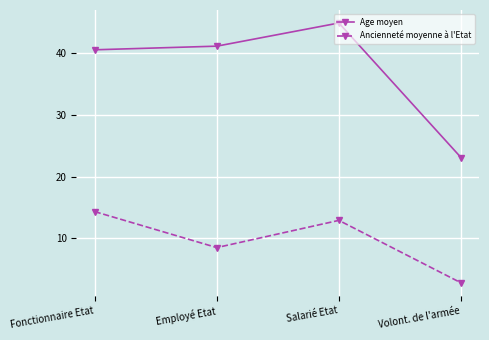

Which series has the widest spread of values?

Age moyen